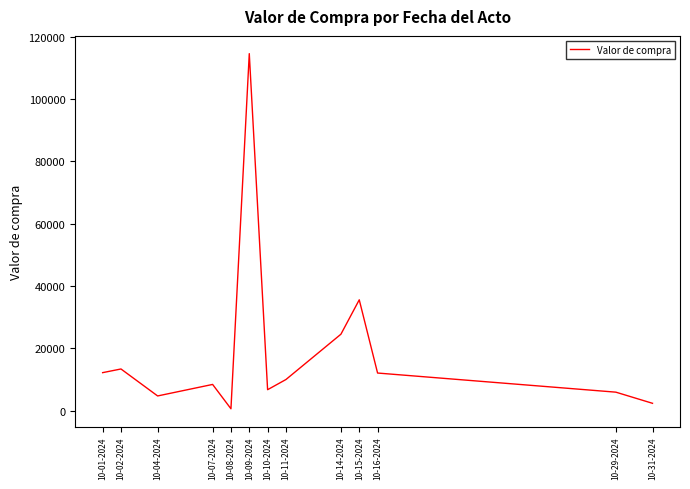

What is the difference between the values at 10-01-2024 and 10-10-2024?

5470.1